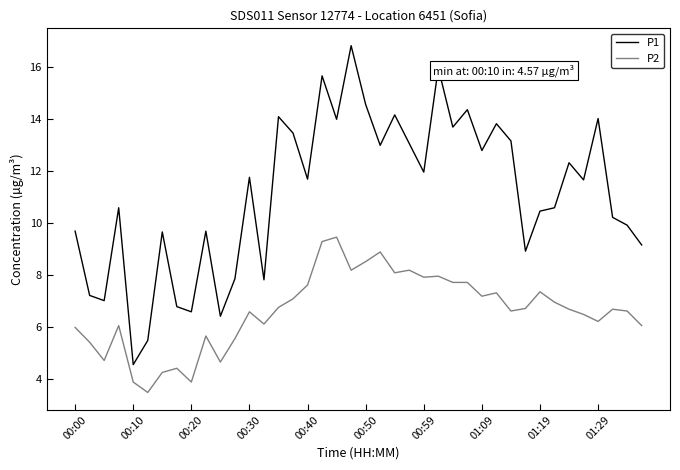

True or false: P2 and P1 intersect in this chart.

False